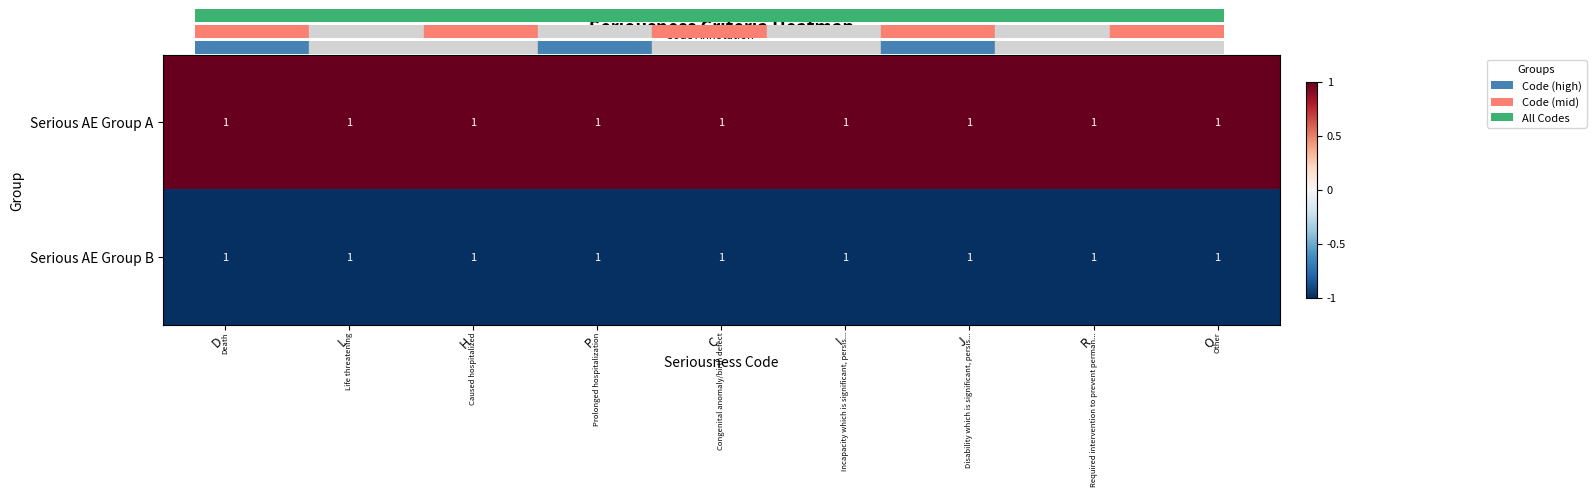

What is the smallest value displayed?

-1